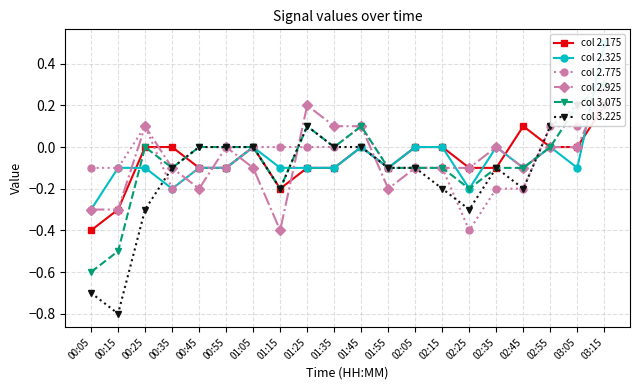

What is the minimum value shown in the chart?

-0.8